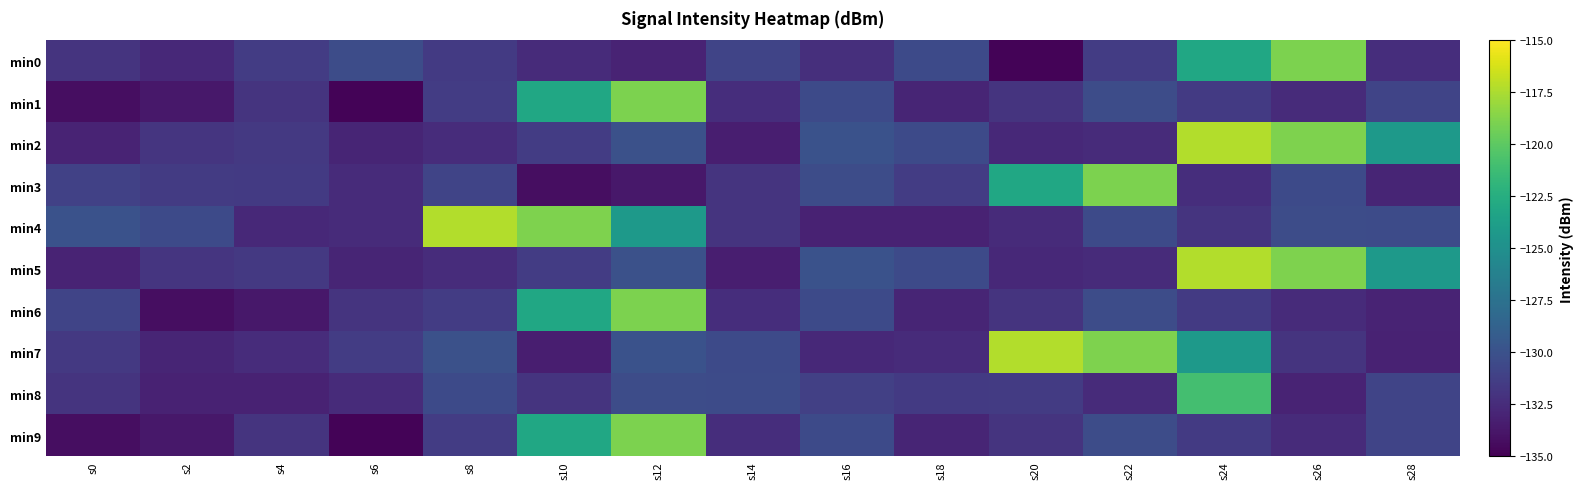

Reading right to left, list all the values displayed in this chart.

min0: s28=-132.3	s26=-118.9	s24=-123.1	s22=-131.5	s20=-134.8	s18=-130.5	s16=-132.3	s14=-130.9	s12=-133.0	s10=-132.6	s8=-131.6	s6=-130.3	s4=-131.5	s2=-132.7	s0=-132.0
min1: s28=-130.9	s26=-132.6	s24=-131.6	s22=-130.3	s20=-132.0	s18=-132.9	s16=-130.5	s14=-132.3	s12=-118.9	s10=-123.1	s8=-131.5	s6=-134.8	s4=-132.0	s2=-133.7	s0=-134.2
min2: s28=-124.2	s26=-118.9	s24=-117.3	s22=-132.6	s20=-132.7	s18=-130.5	s16=-129.9	s14=-133.3	s12=-130.0	s10=-131.5	s8=-132.4	s6=-132.9	s4=-131.7	s2=-131.9	s0=-133.0
min3: s28=-132.9	s26=-130.5	s24=-132.3	s22=-118.9	s20=-123.1	s18=-131.5	s16=-130.3	s14=-132.0	s12=-133.7	s10=-134.2	s8=-130.9	s6=-132.6	s4=-131.6	s2=-131.5	s0=-131.2
min4: s28=-130.4	s26=-130.3	s24=-132.0	s22=-130.5	s20=-132.5	s18=-133.1	s16=-133.1	s14=-132.0	s12=-124.2	s10=-118.9	s8=-117.3	s6=-132.6	s4=-132.7	s2=-130.5	s0=-129.9
min5: s28=-124.2	s26=-118.9	s24=-117.3	s22=-132.6	s20=-132.7	s18=-130.5	s16=-129.9	s14=-133.3	s12=-130.0	s10=-131.5	s8=-132.4	s6=-132.9	s4=-131.7	s2=-131.9	s0=-133.0
min6: s28=-133.0	s26=-132.6	s24=-131.6	s22=-130.3	s20=-132.0	s18=-132.9	s16=-130.5	s14=-132.3	s12=-118.9	s10=-123.1	s8=-131.5	s6=-132.0	s4=-133.7	s2=-134.2	s0=-130.9
min7: s28=-133.1	s26=-132.0	s24=-124.2	s22=-118.9	s20=-117.3	s18=-132.6	s16=-132.7	s14=-130.5	s12=-129.9	s10=-133.3	s8=-130.0	s6=-131.5	s4=-132.4	s2=-132.9	s0=-131.7
min8: s28=-130.9	s26=-133.0	s24=-121.0	s22=-132.6	s20=-131.5	s18=-131.6	s16=-131.2	s14=-130.4	s12=-130.3	s10=-132.0	s8=-130.5	s6=-132.5	s4=-133.1	s2=-133.1	s0=-132.0
min9: s28=-130.9	s26=-132.6	s24=-131.6	s22=-130.3	s20=-132.0	s18=-132.9	s16=-130.5	s14=-132.3	s12=-118.9	s10=-123.1	s8=-131.5	s6=-134.8	s4=-132.0	s2=-133.7	s0=-134.2